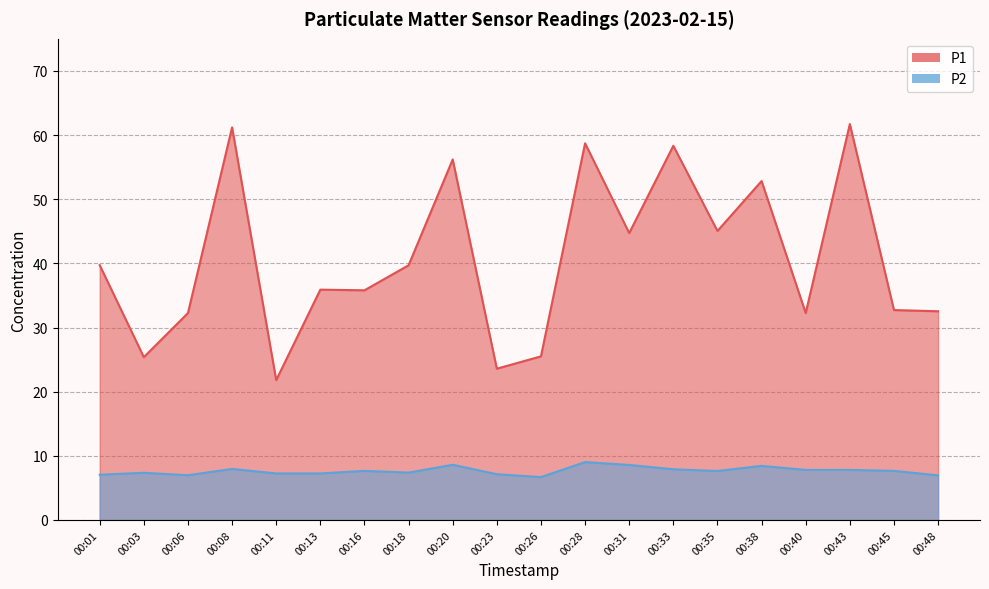

Is it true that P1 equals 61.2 at 00:08?

True